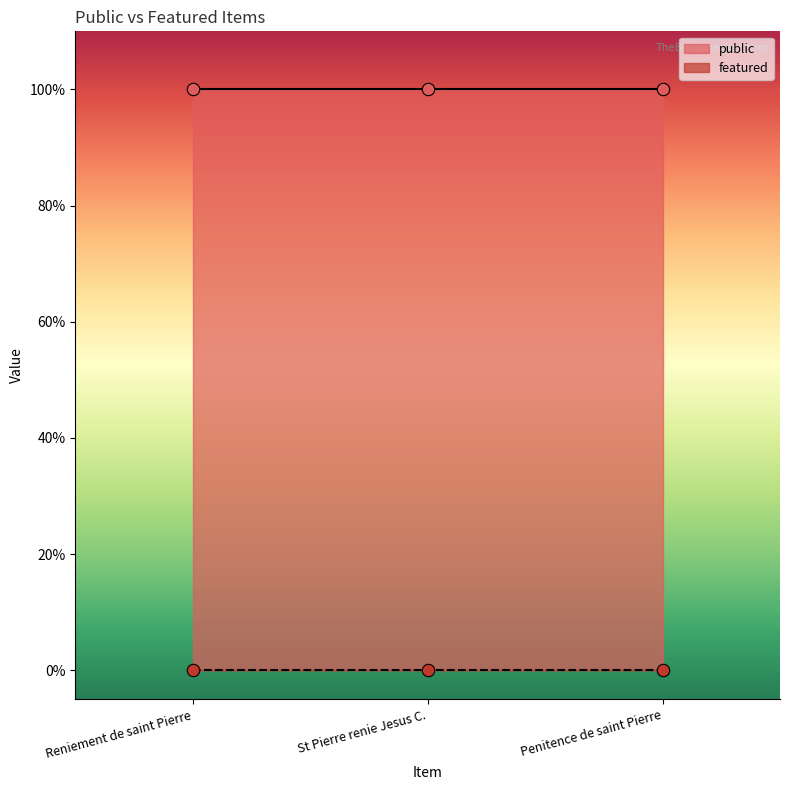

At which category is the sum across all series the highest?

Reniement de saint Pierre